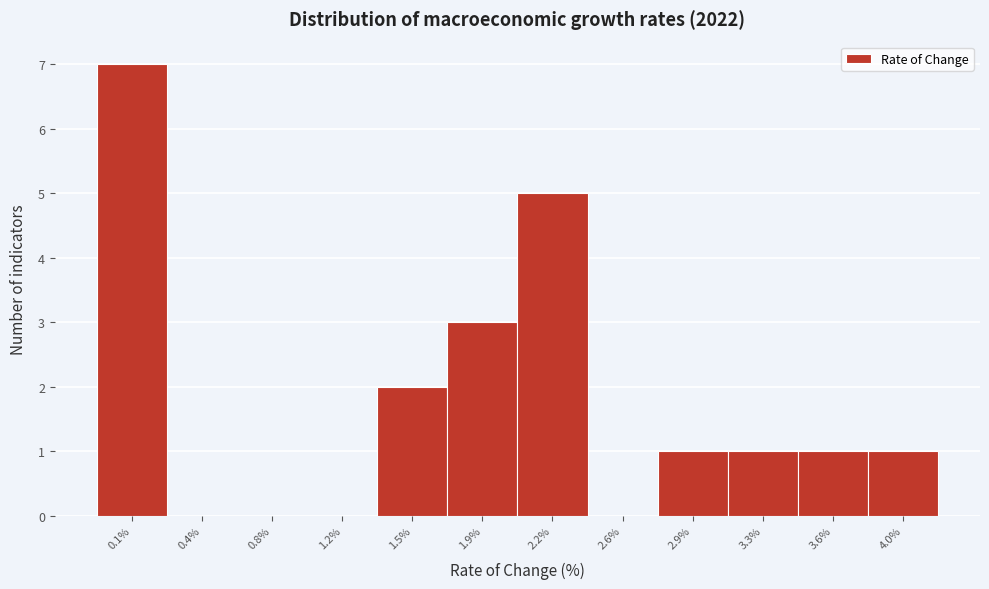

Reading left to right, extract all data points from this chart.

0.1%=7	0.4%=0	0.8%=0	1.2%=0	1.5%=2	1.9%=3	2.2%=5	2.6%=0	2.9%=1	3.3%=1	3.6%=1	4.0%=1